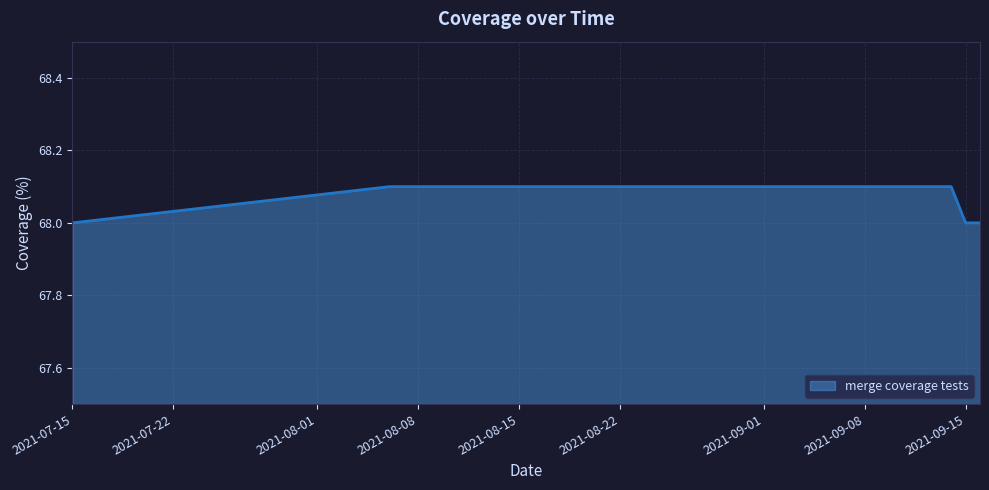

What is the minimum value shown in the chart?

68.0